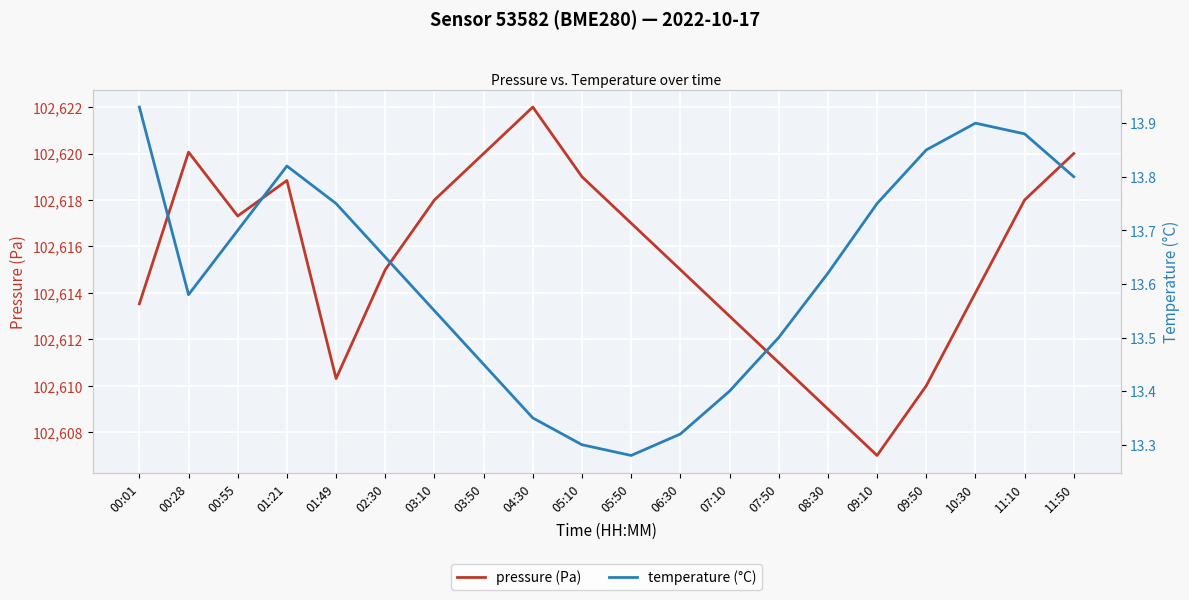

The value of pressure at 04:30 is 157002.8. True or false?

False